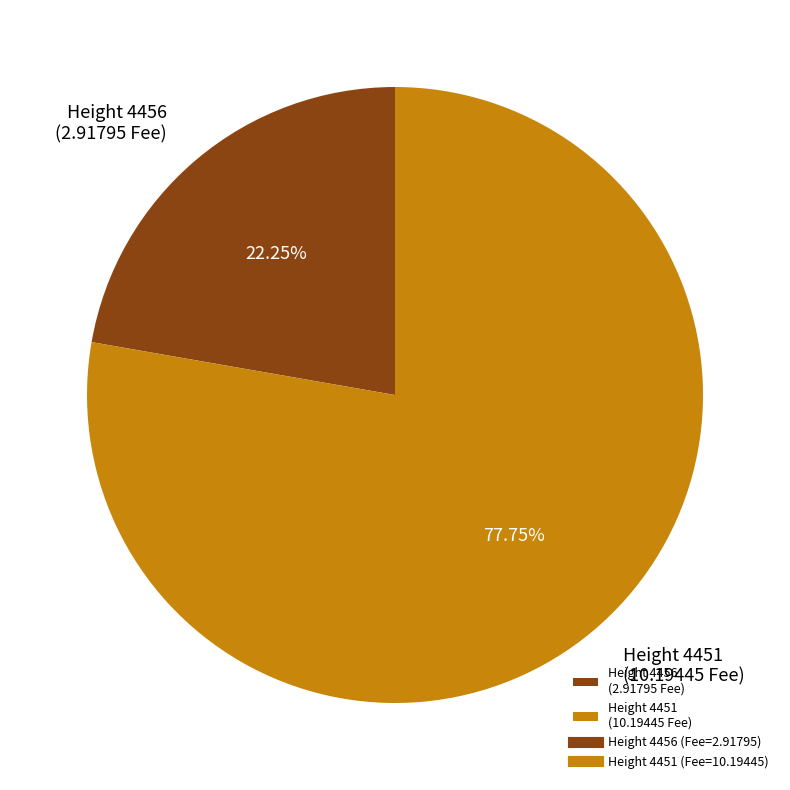

Which slice is the largest?

Height 4451 (10.19445 Fee)